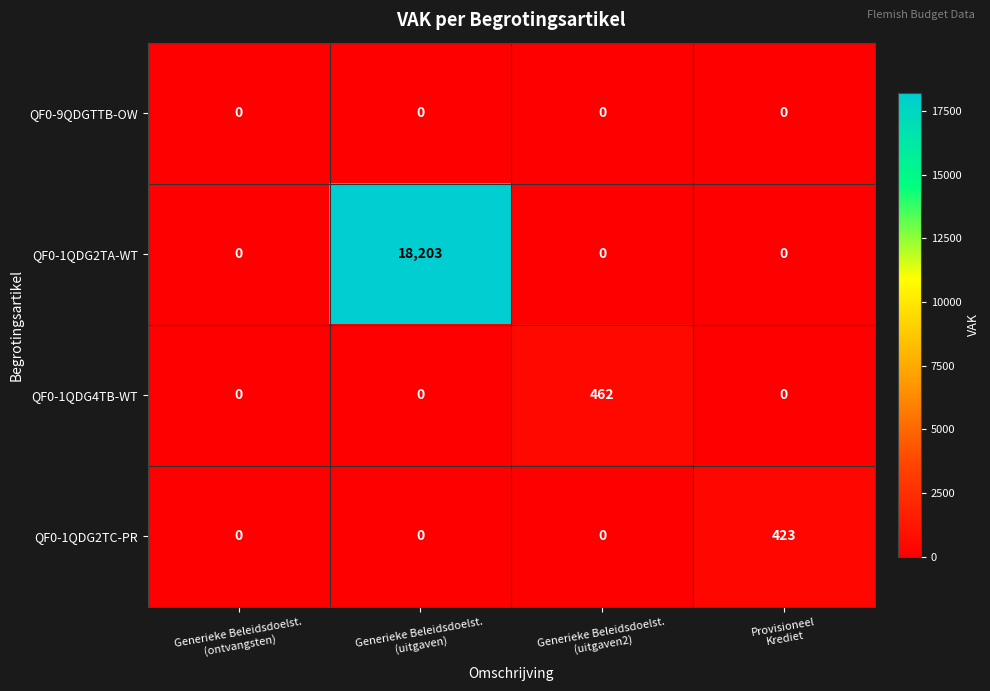

What is the greatest value displayed?

18203